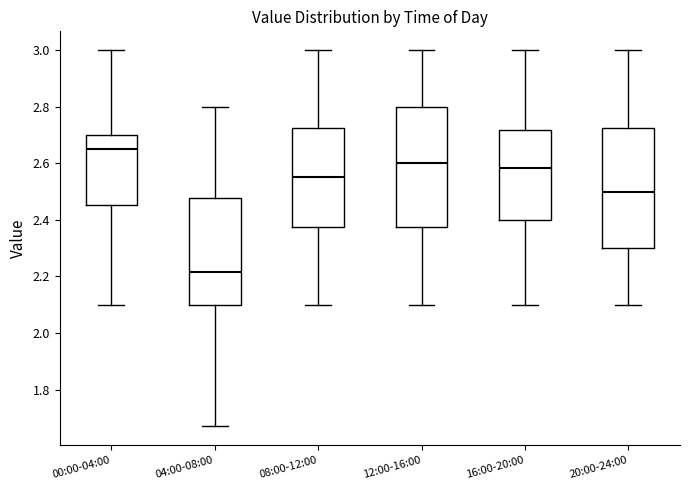

Which box has the lowest median line?

04:00-08:00